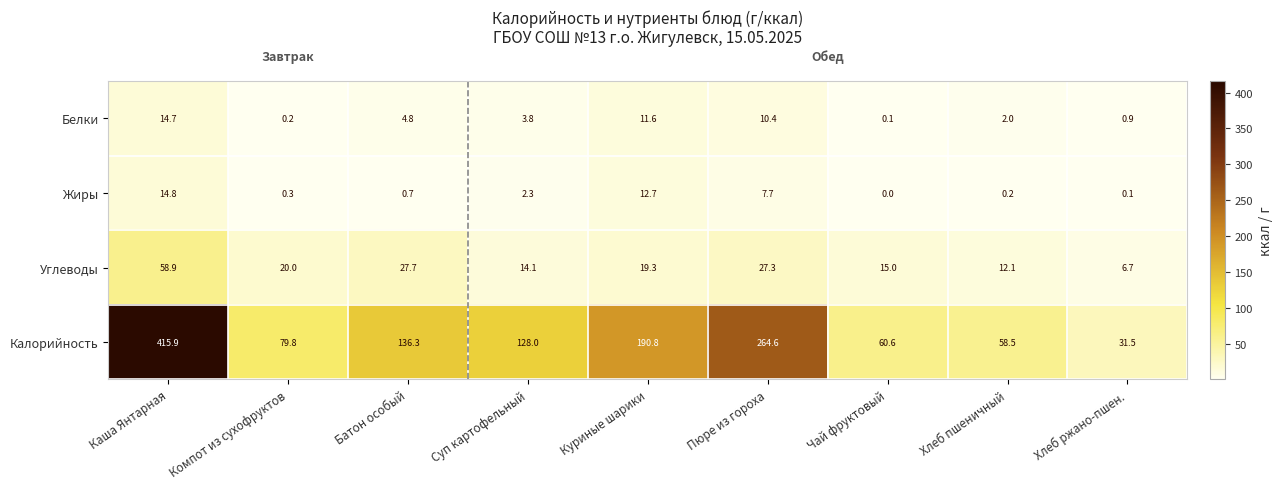

What is the greatest value displayed?

415.9